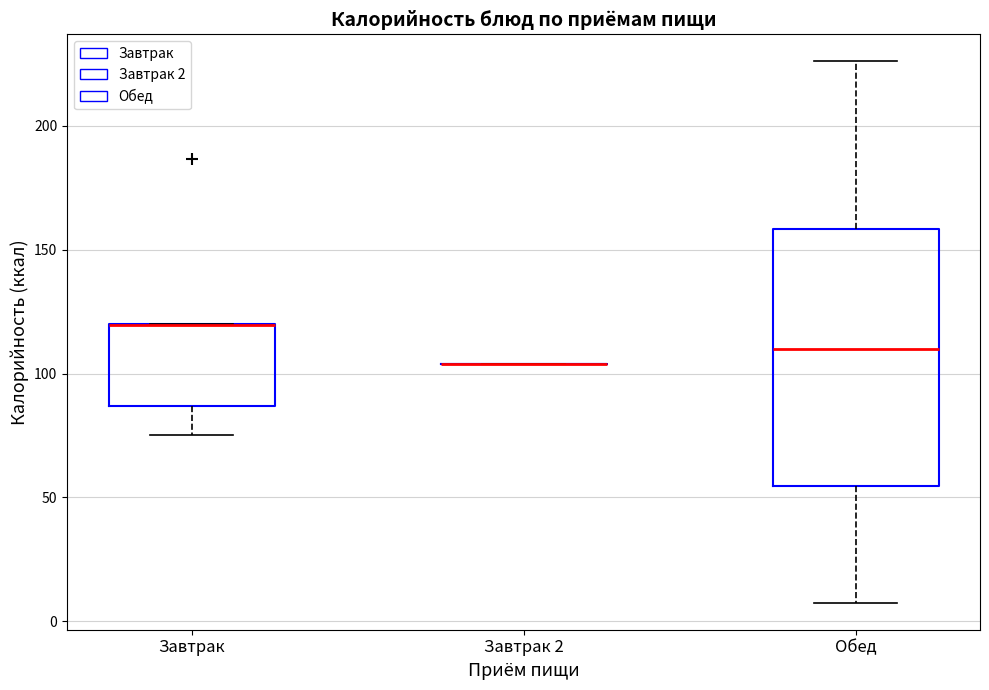

Where is the upper edge of the box for Обед on the y-axis? The values are not printed on the chart, so give them approximately, as read against the axis.

160